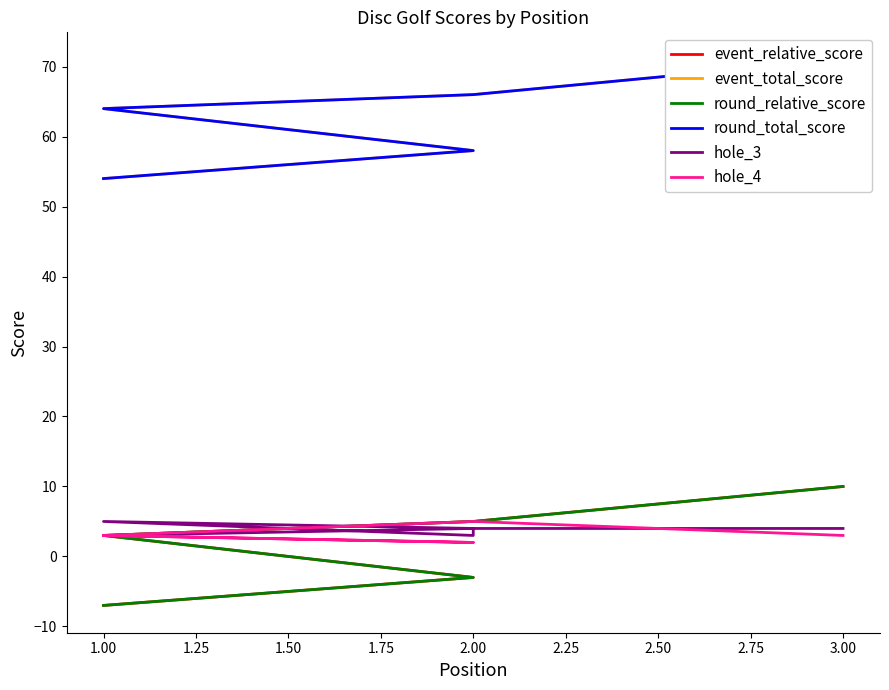

The value of round_relative_score at 1.00 is -12. True or false?

False